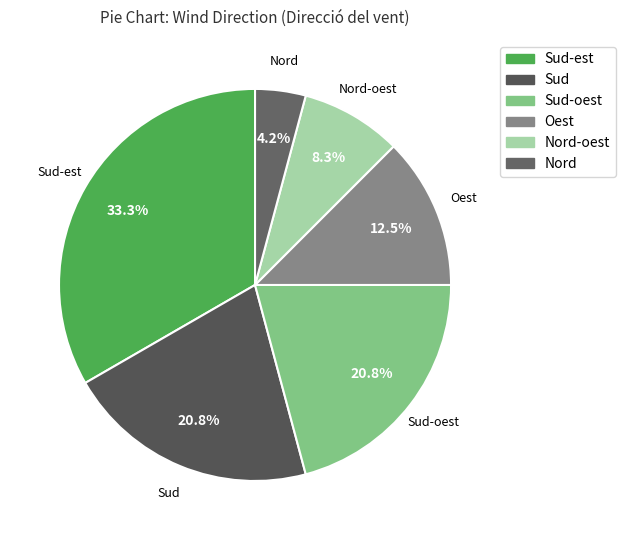

What is the ratio of the value at Sud-oest to the value at Sud-est?

0.6